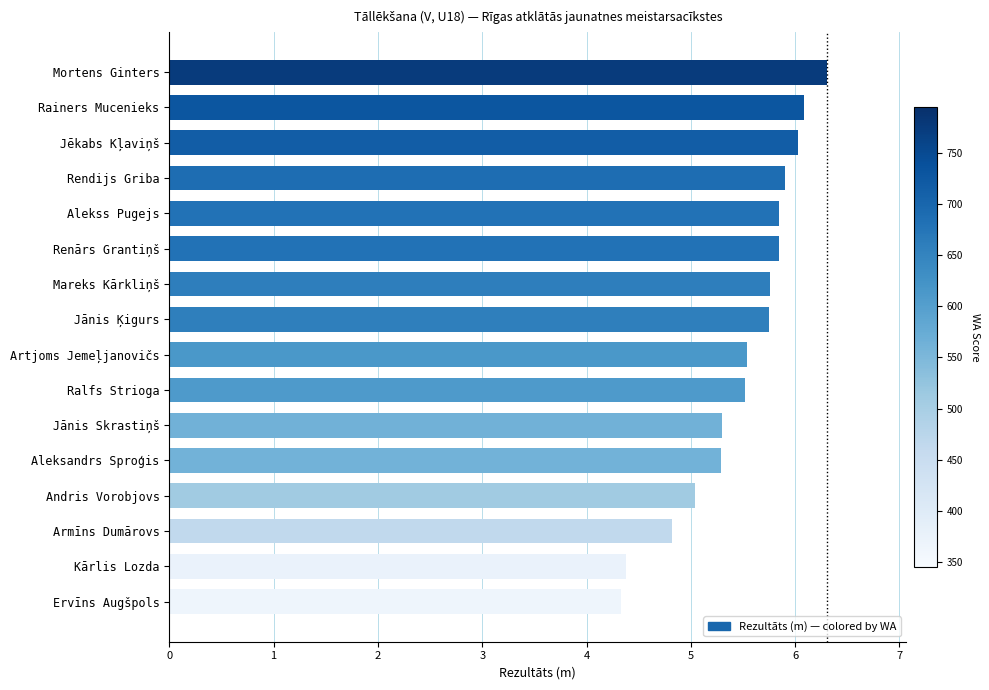

What is the ratio of the value at Rendijs Griba to the value at Kārlis Lozda?

1.3